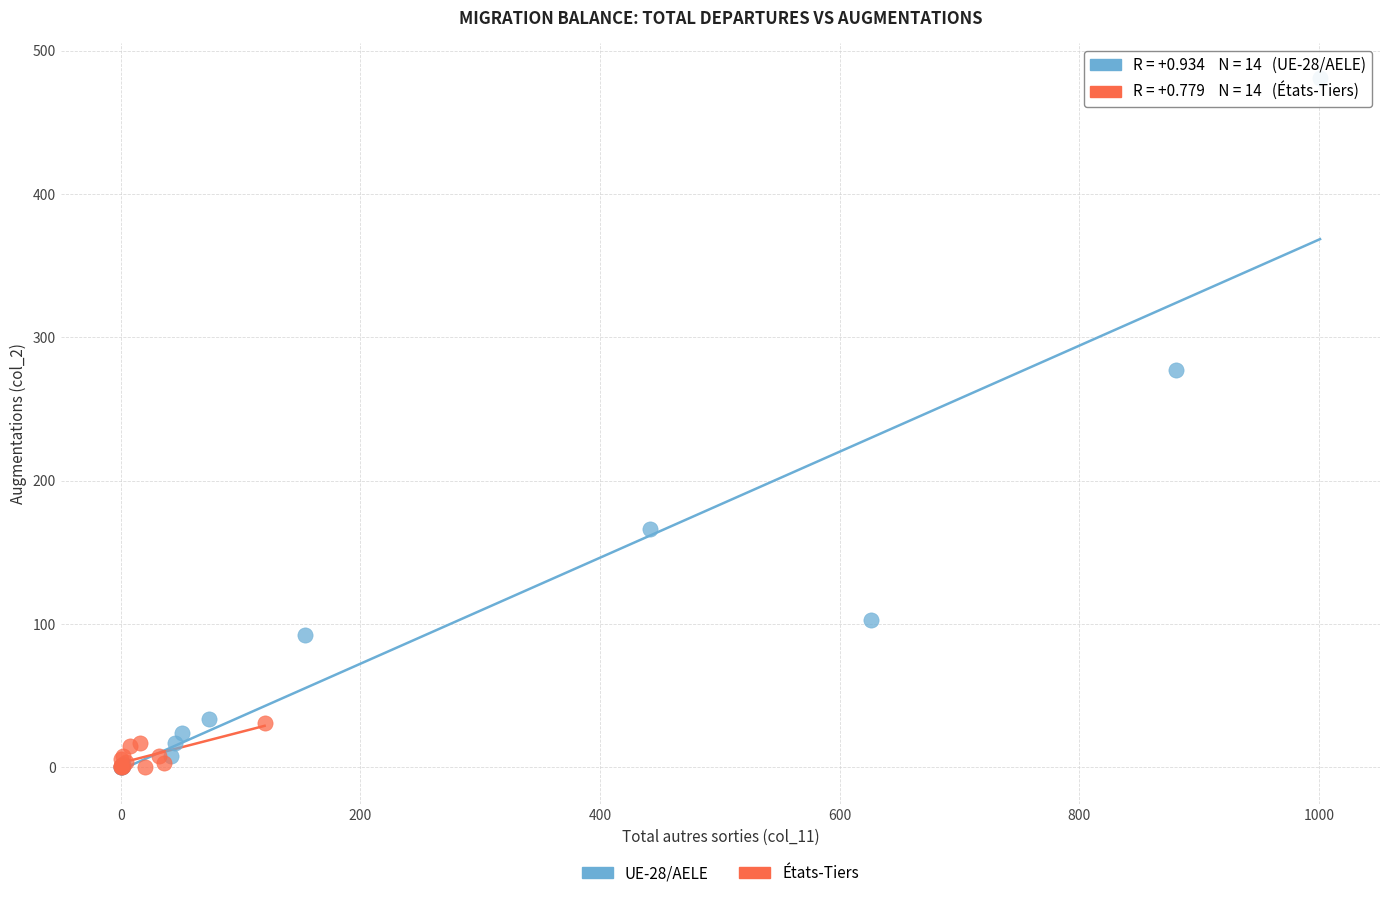

Which series has the widest spread of Y values?

UE-28/AELE